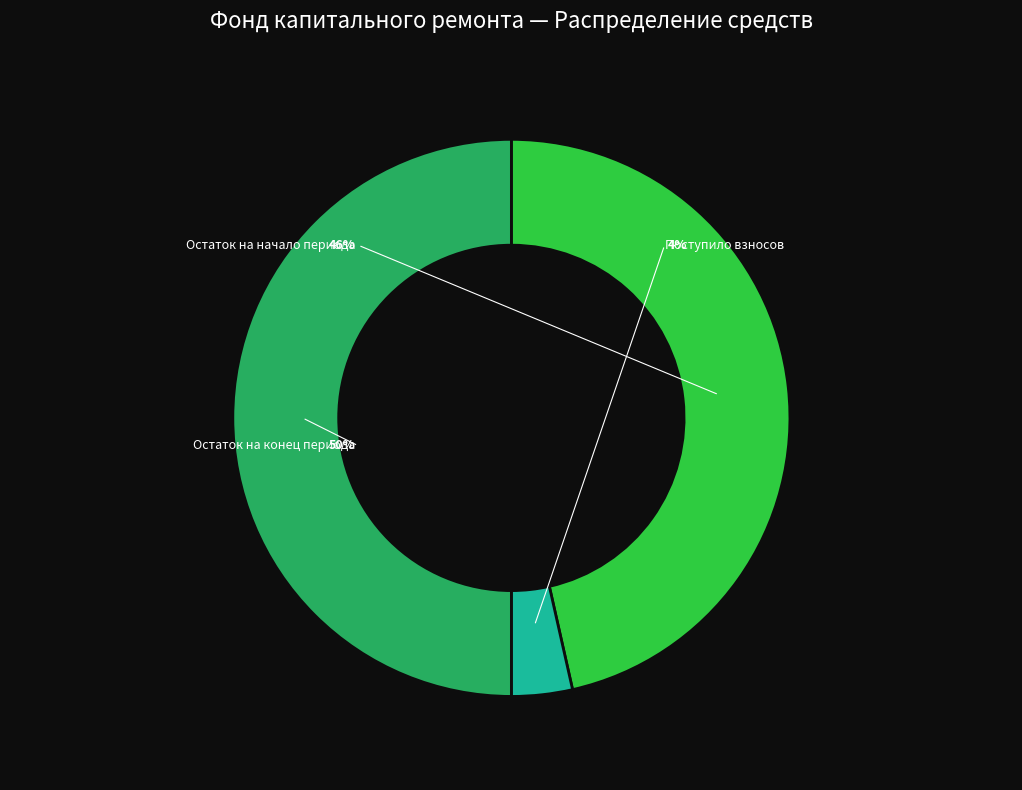

To the nearest percent, what percentage of the pie is Остаток на начало периода?

46%